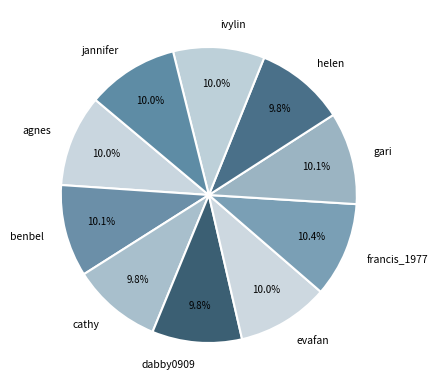

The jannifer slice represents 18% of the pie. True or false?

False